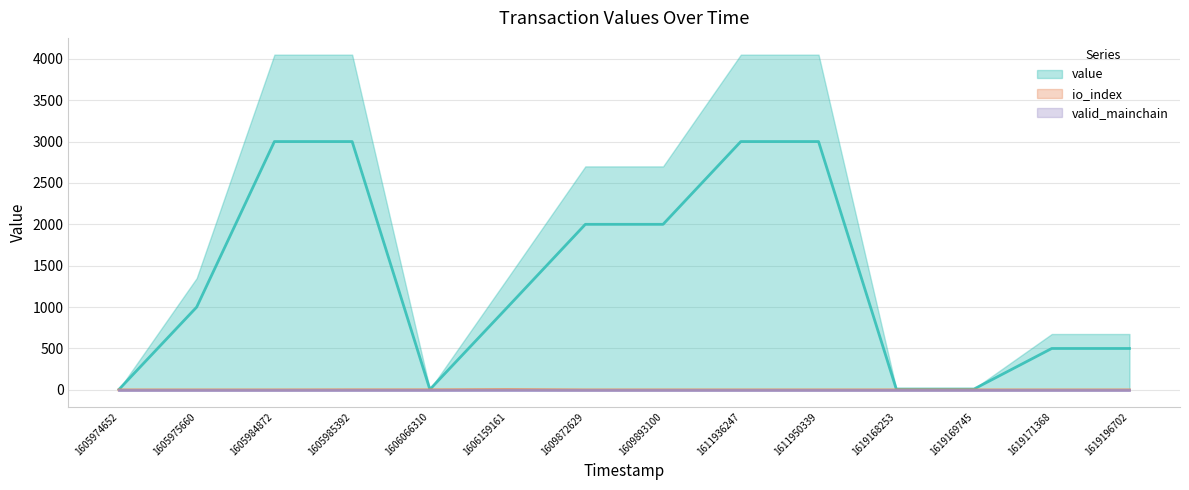

Reading left to right, what are all the values shown in this chart?

value: 1605974652=5	1605975660=1000	1605984872=3000	1605985392=3000	1606066310=5	1606159161=1000	1609872629=2000	1609893100=2000	1611936247=3000	1611950339=3000	1619168253=10	1619169745=10	1619171368=500	1619196702=500
io_index: 1605974652=0	1605975660=0	1605984872=0	1605985392=1	1606066310=1	1606159161=4	1609872629=0	1609893100=0	1611936247=0	1611950339=0	1619168253=0	1619169745=0	1619171368=0	1619196702=0